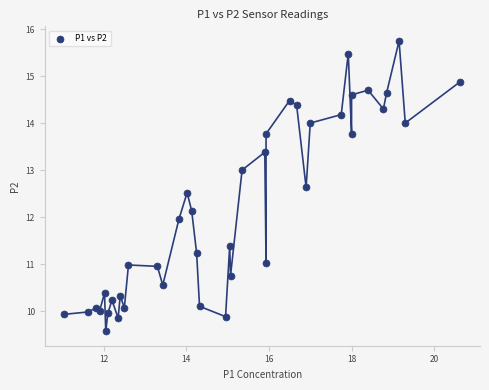

What is the range of Y values (max minus min)?

6.2